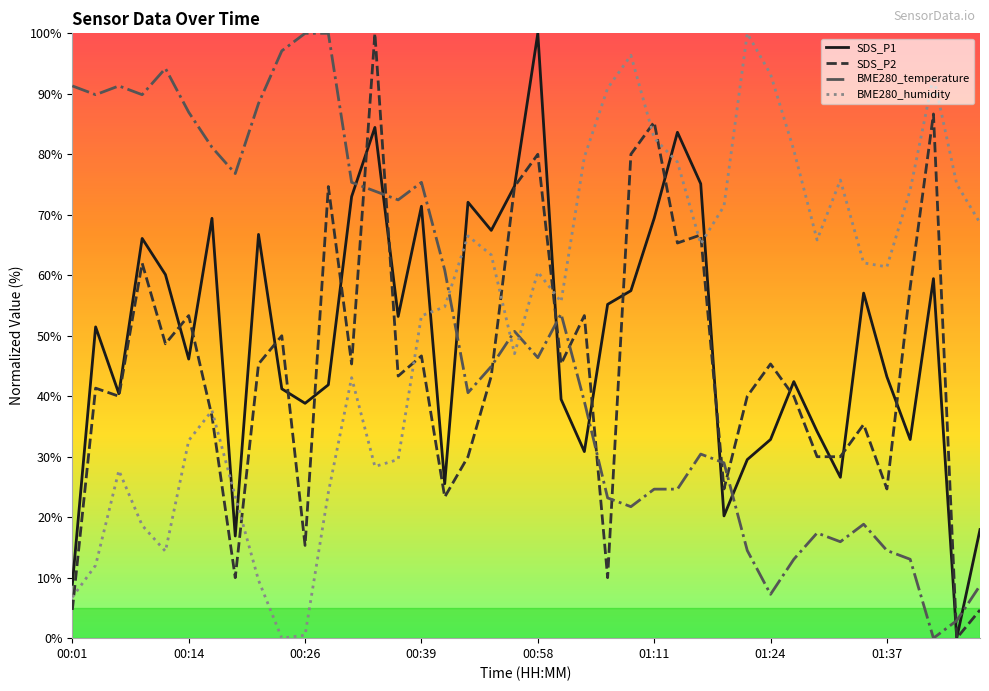

What is the greatest value displayed?

100.0